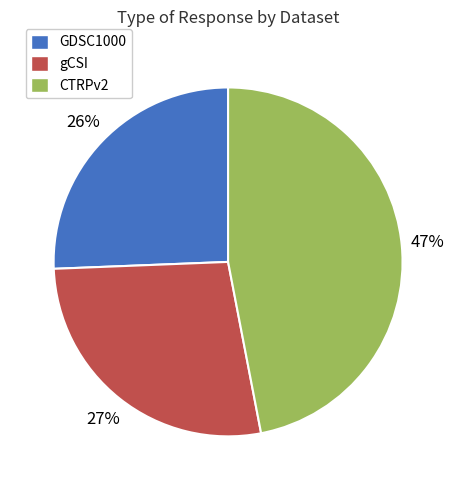

How many segments does this pie chart have?

3